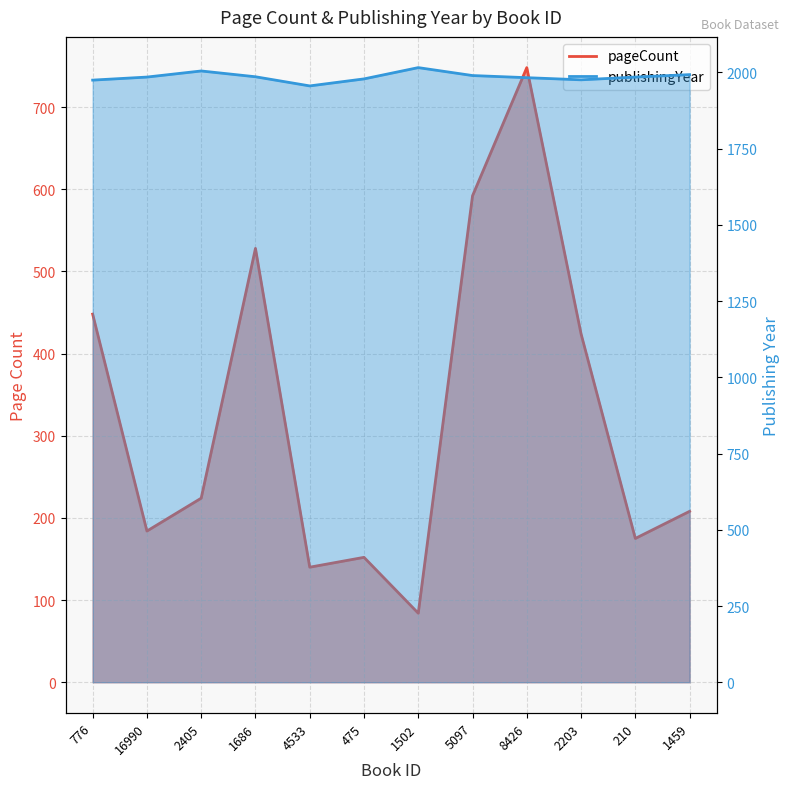

True or false: pageCount and publishingYear intersect in this chart.

False